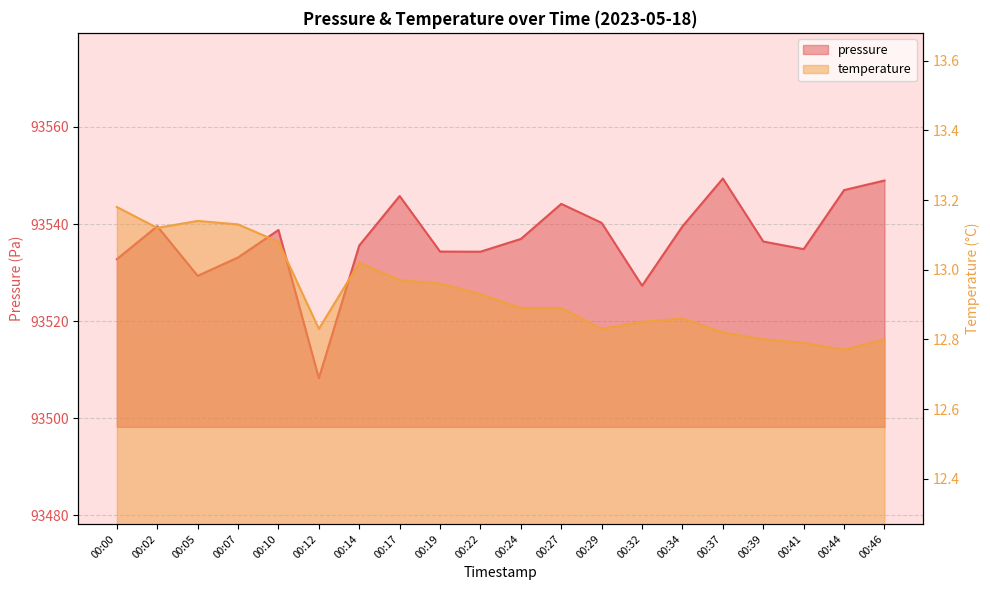

In temperature, how many points are lower than both neighbors (excluding endpoints)?

4